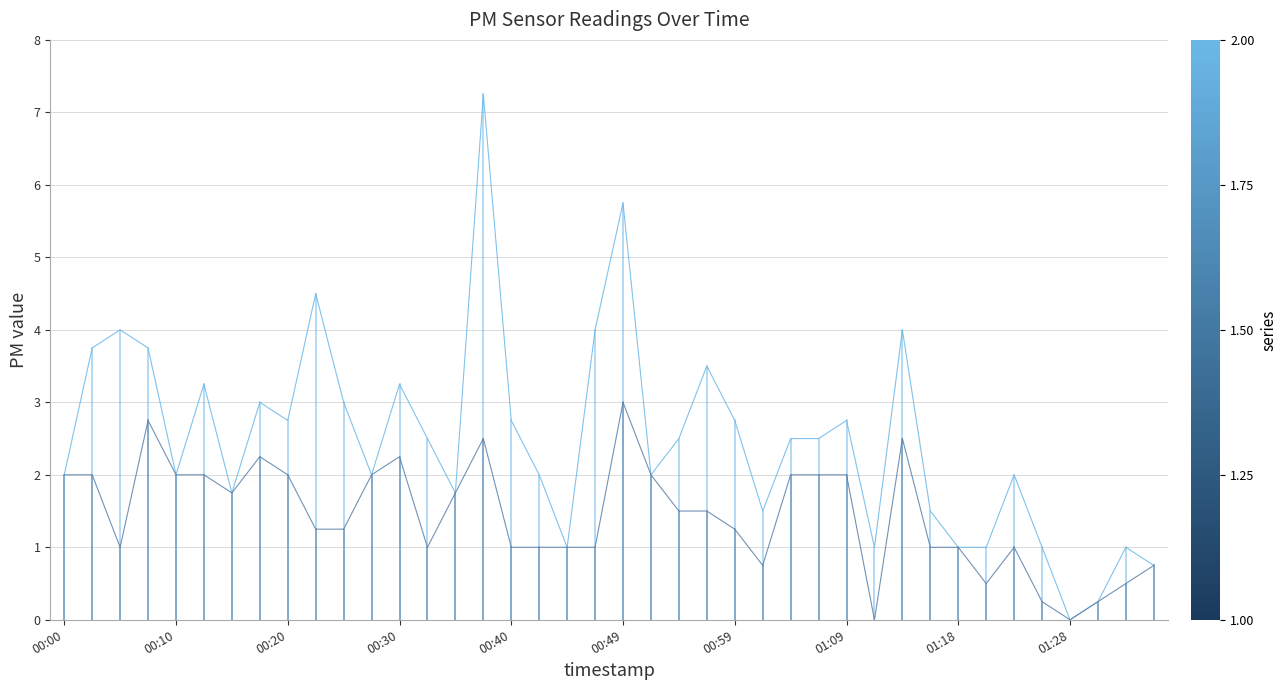

How many interior local peaks does the P1 series have?

12